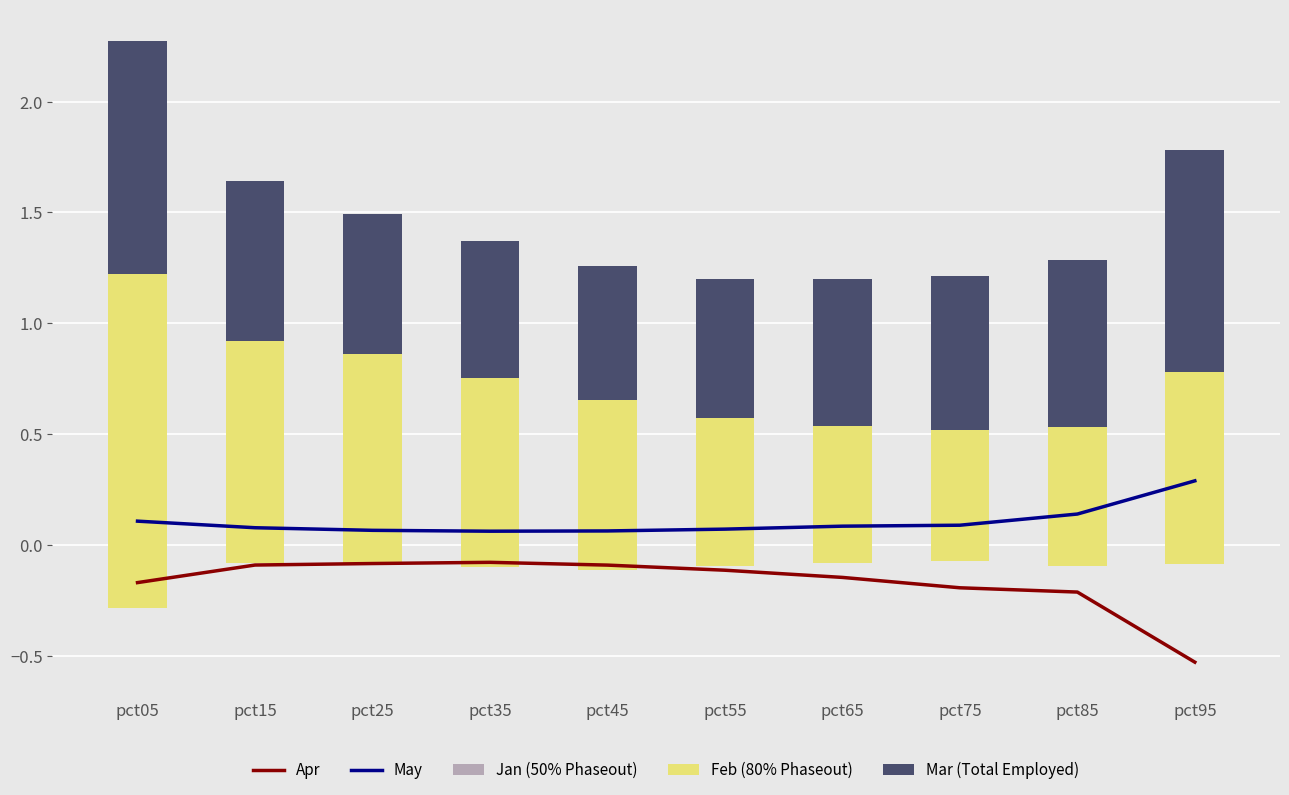

Is it true that Feb (80% Phaseout) equals 0.9 at pct95?

True